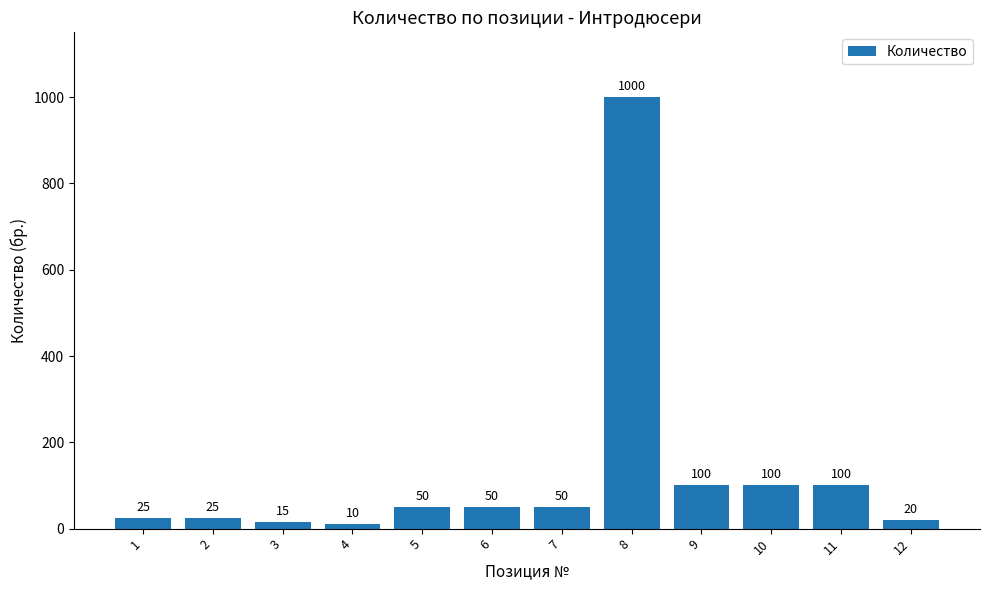

What is the average value?

129